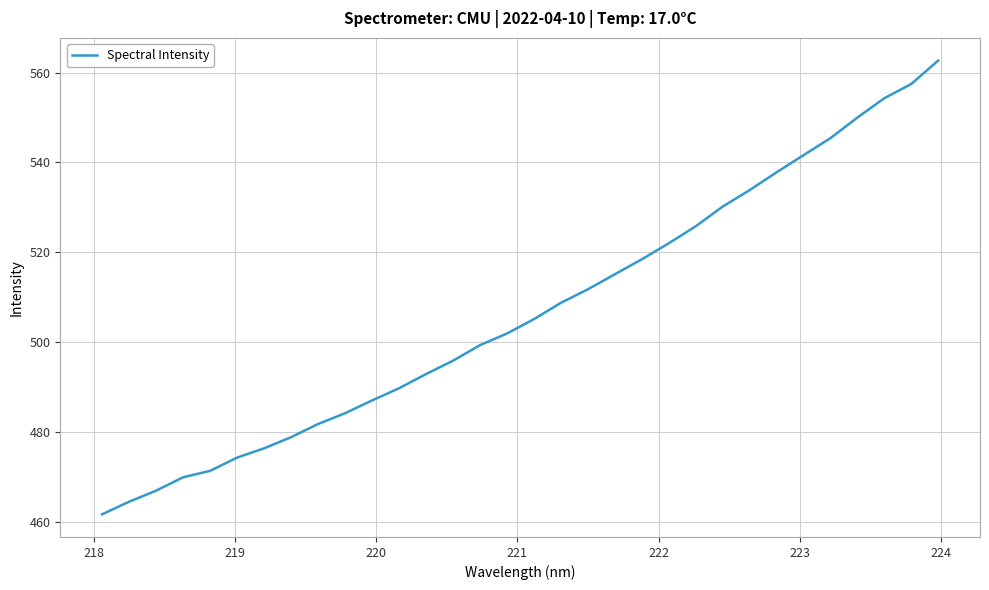

What is the minimum value shown in the chart?

461.7